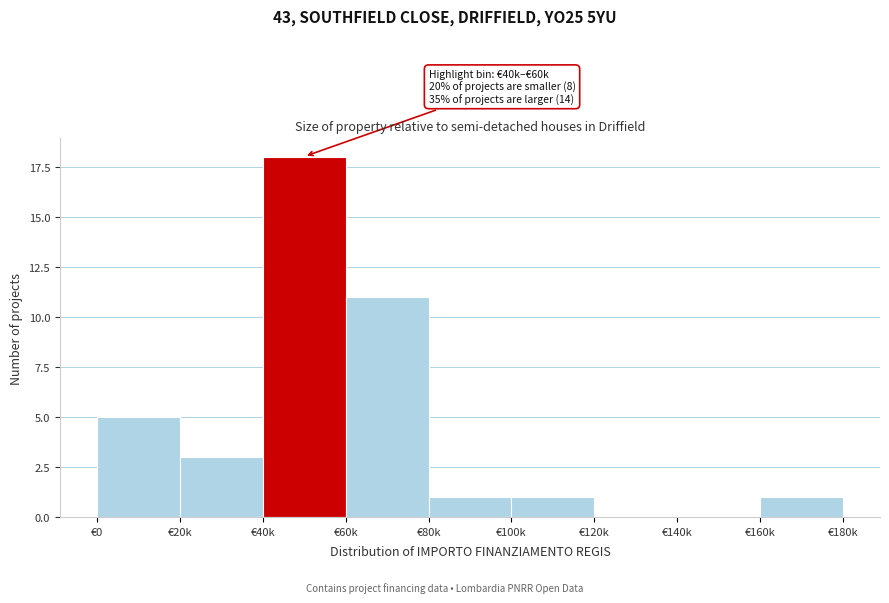

Reading left to right, list all the values displayed in this chart.

€0=5	€20k=3	€40k=18	€60k=11	€80k=1	€100k=1	€120k=0	€140k=0	€160k=1